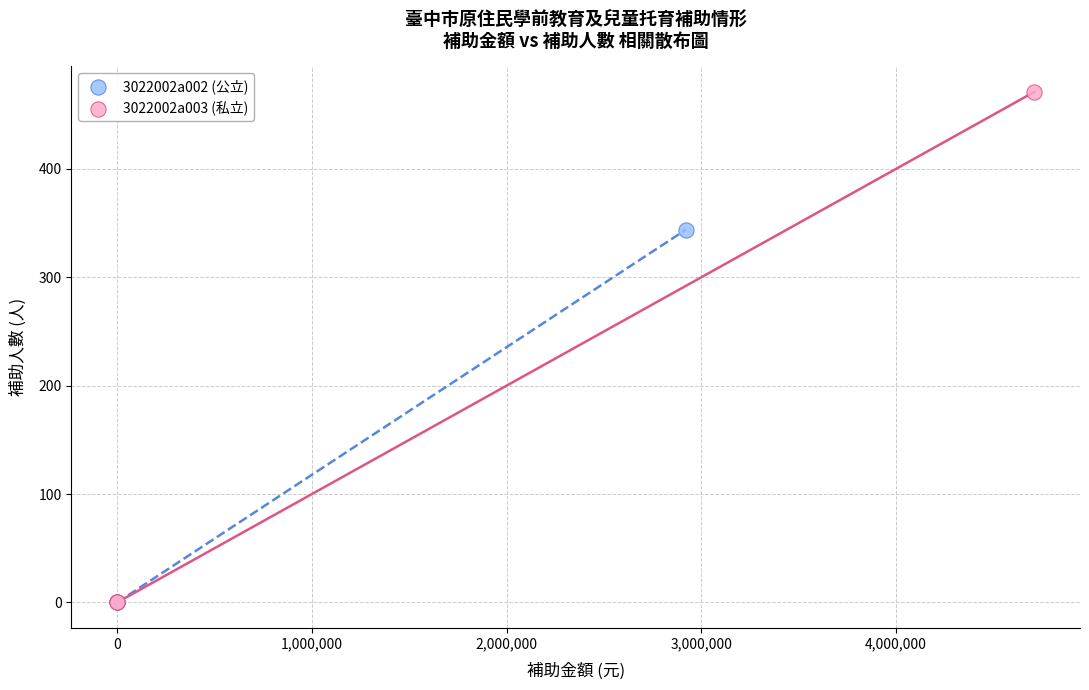

Which series contains the highest Y value?

3022002a003 (私立)